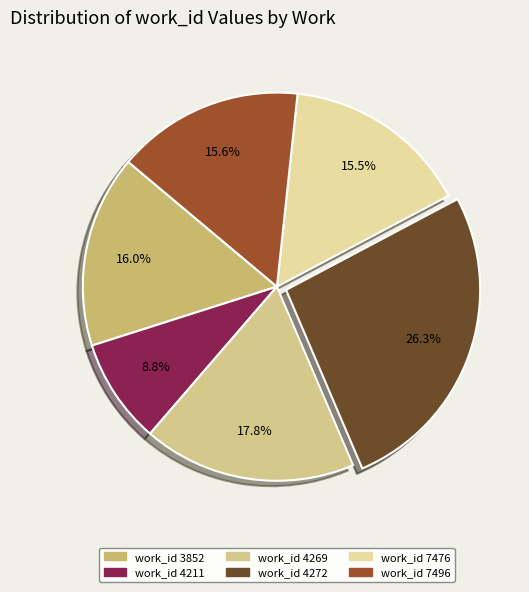

What is the largest slice in the pie chart?

work_id 4272